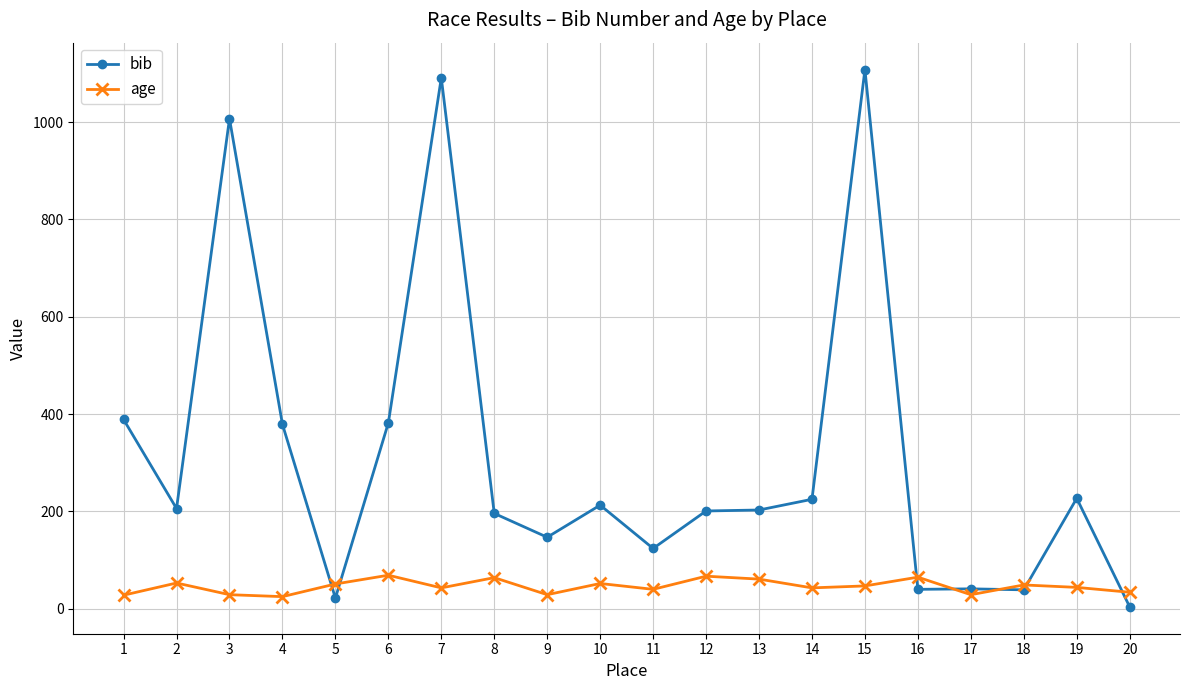

Rank the series by their average value, from lowest to highest.

age, bib